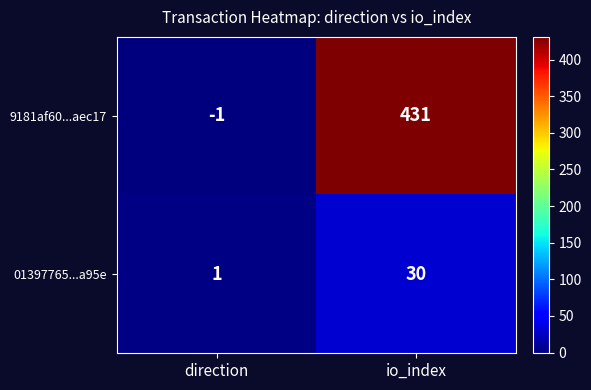

Count the number of data series in this chart.

2